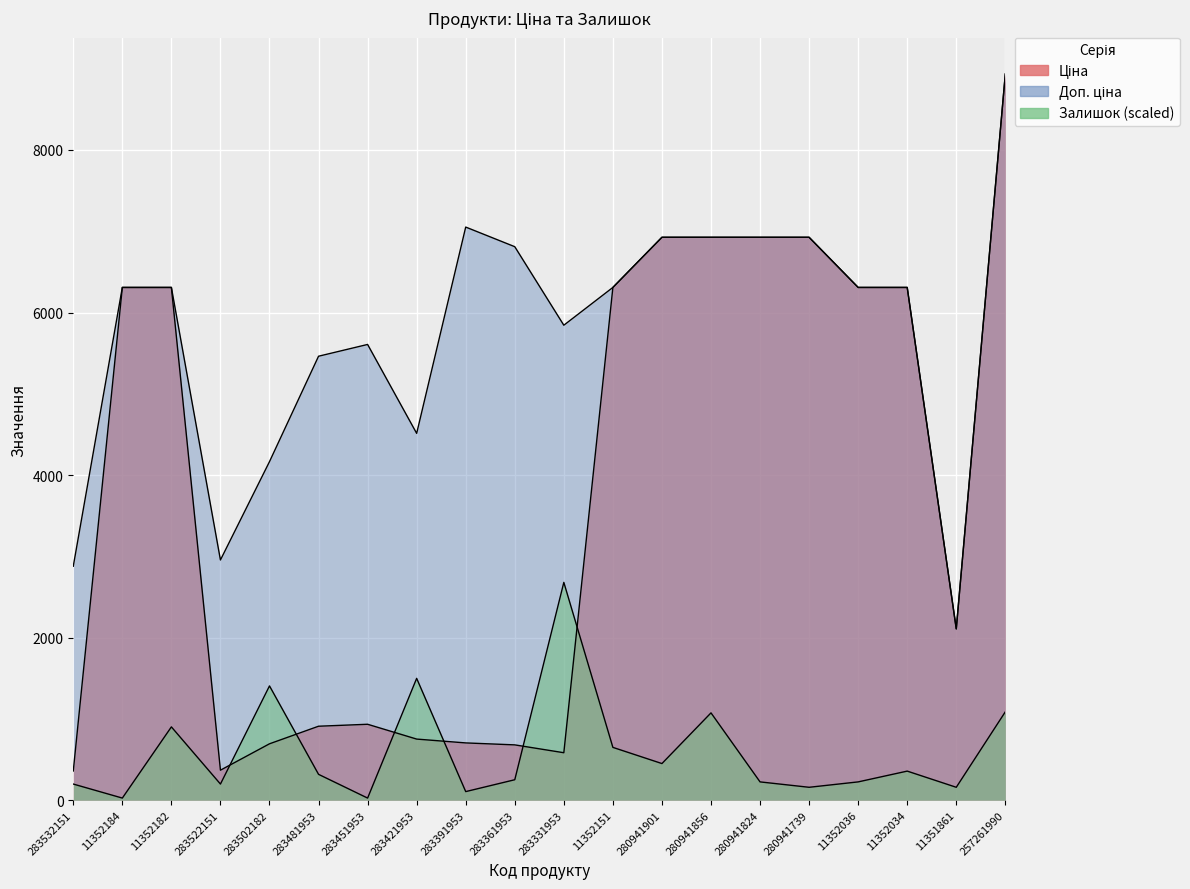

True or false: Доп. ціна and Ціна intersect in this chart.

False